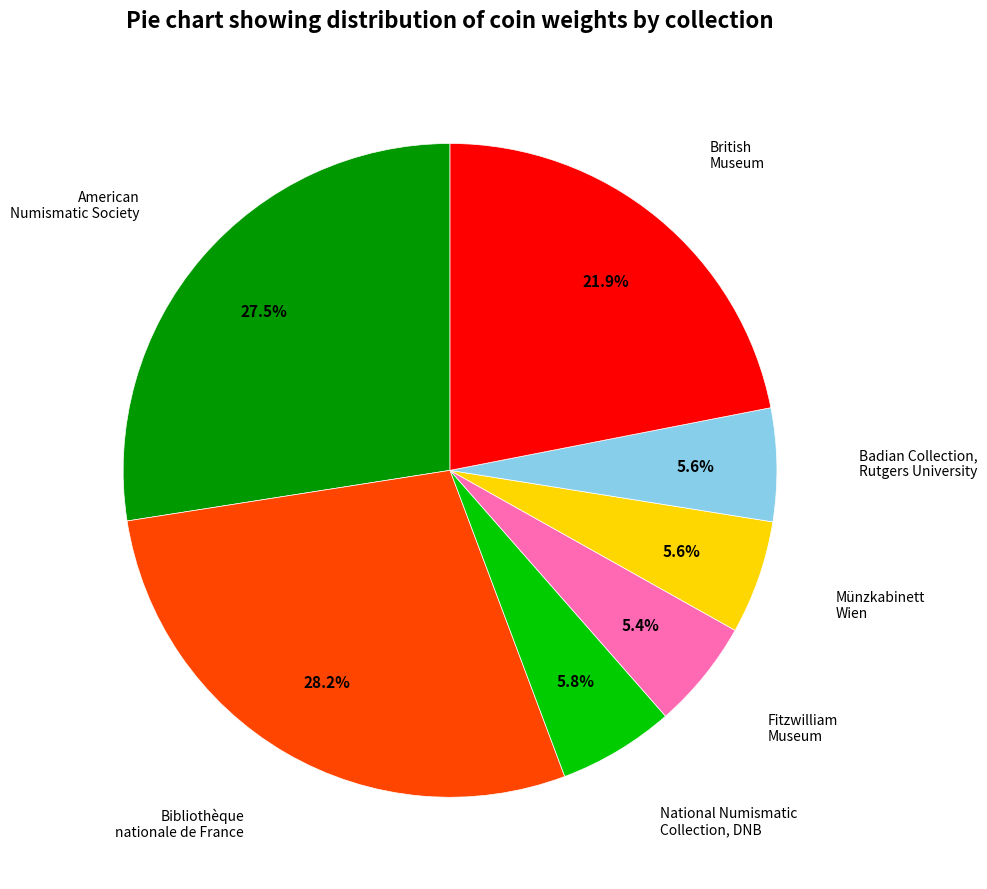

Does any single category account for the majority?

No